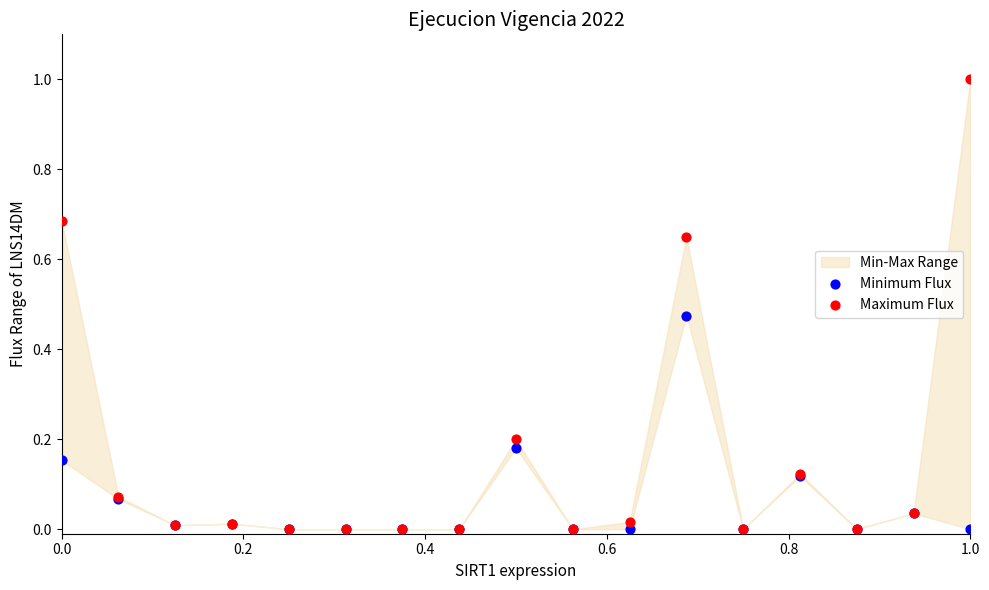

Which series has the largest Y range (max minus min)?

Maximum Flux